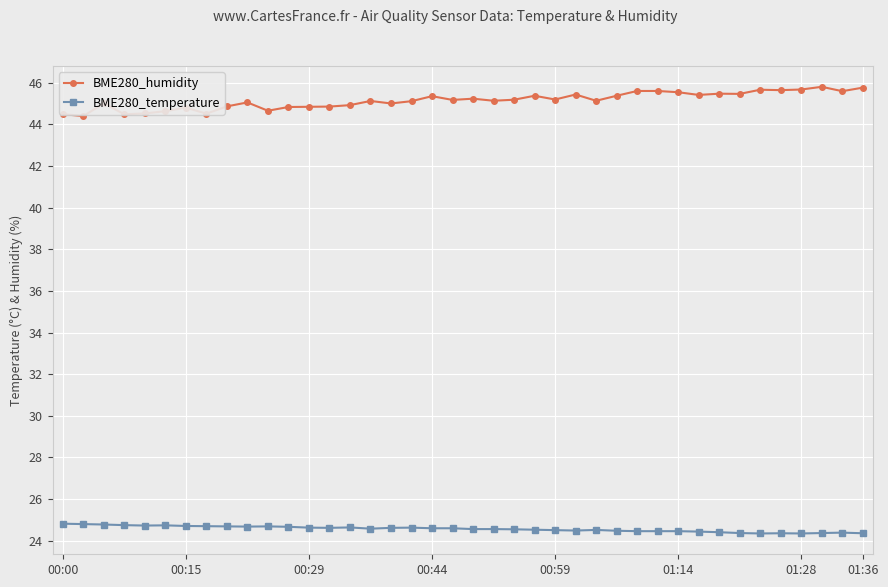

What is the difference between the maximum and minimum values in the BME280_humidity series?

1.4